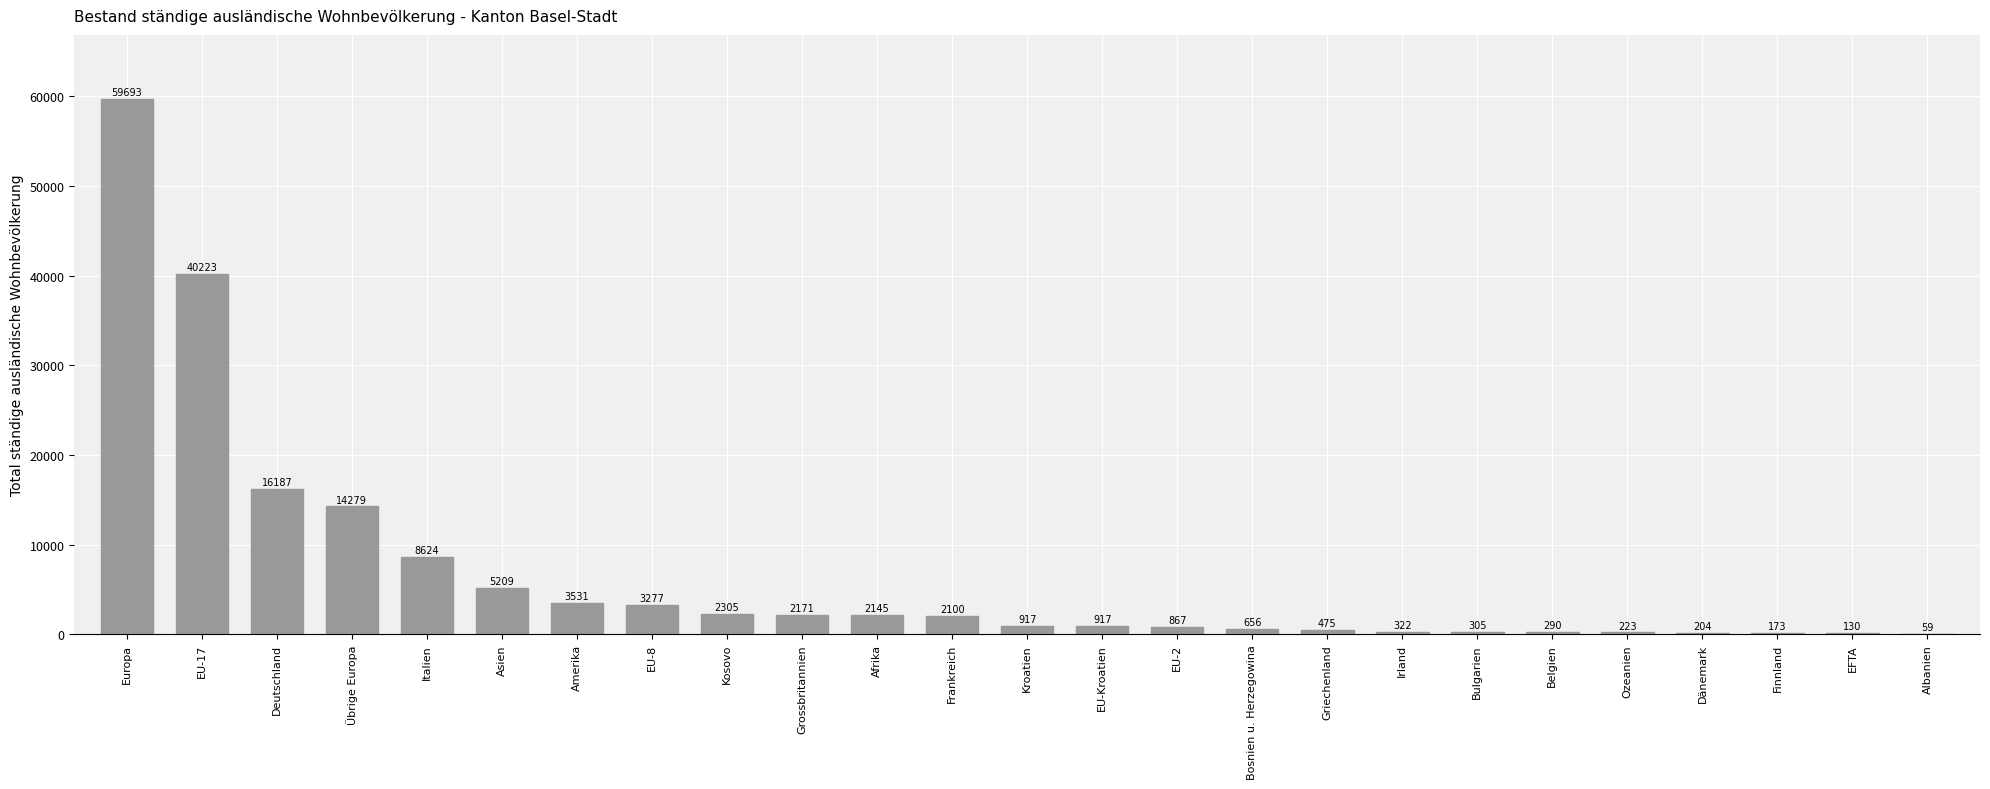

What is the change in value from Deutschland to Albanien?

-16128